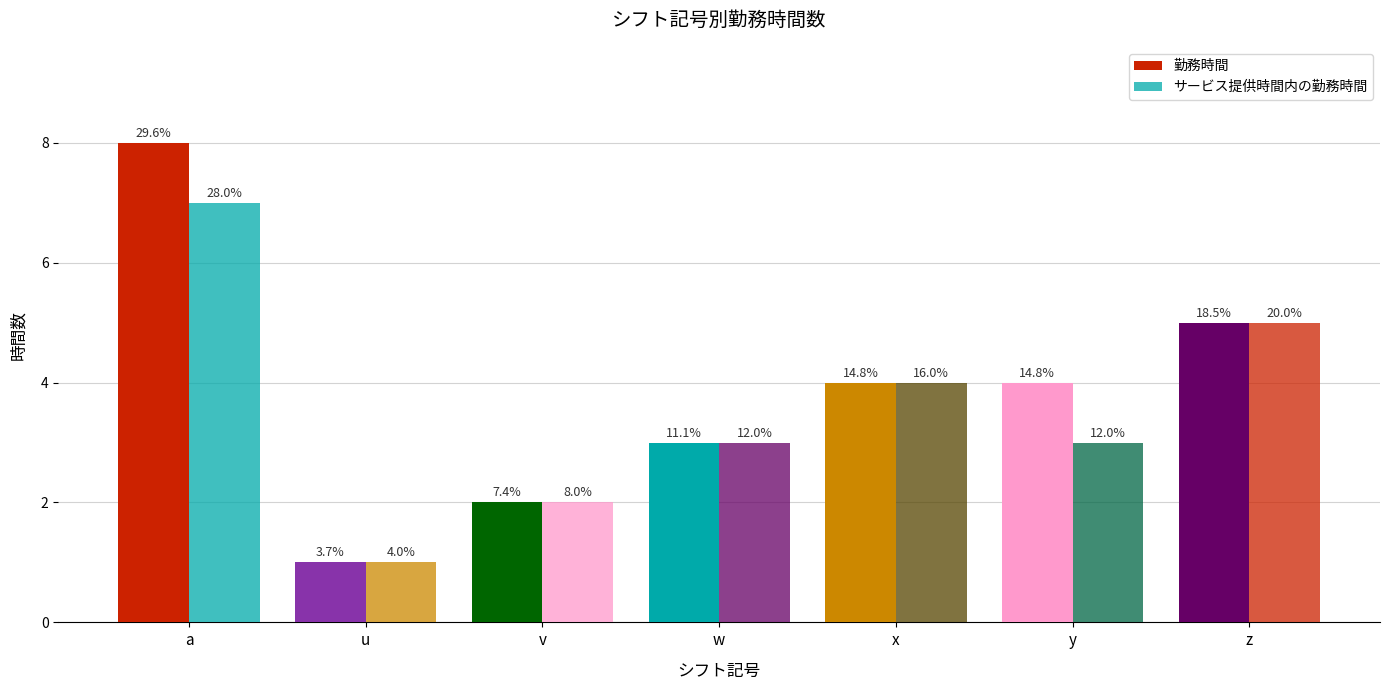

Reading left to right, extract all data points from this chart.

勤務時間: a=8	u=1	v=2	w=3	x=4	y=4	z=5
サービス提供時間内の勤務時間: a=7	u=1	v=2	w=3	x=4	y=3	z=5